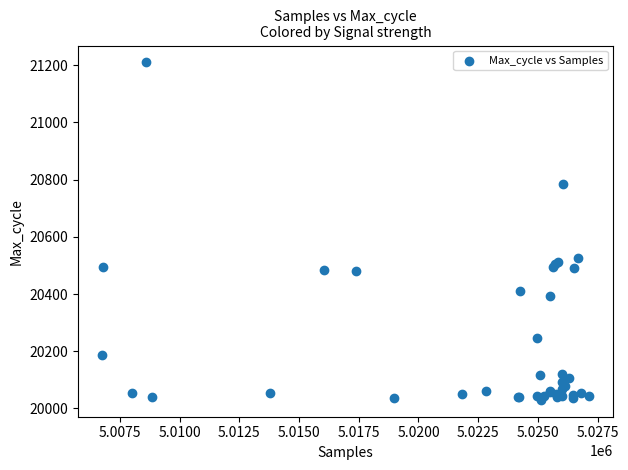

What Y value in the scatter plot is closest to 20620?

20527